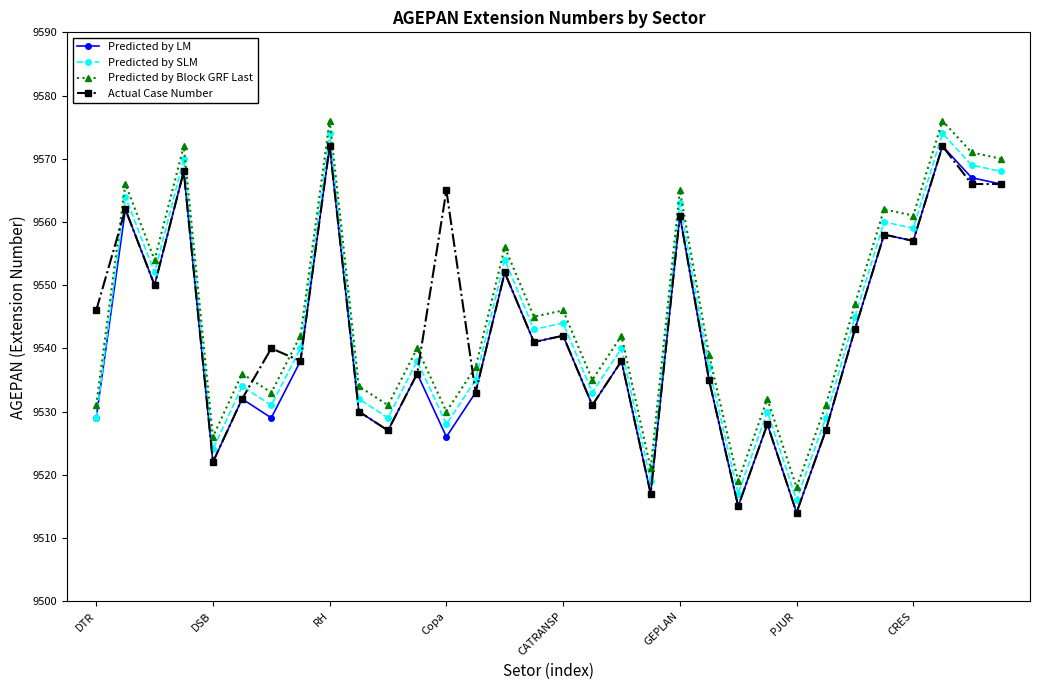

What is the smallest value displayed?

9514